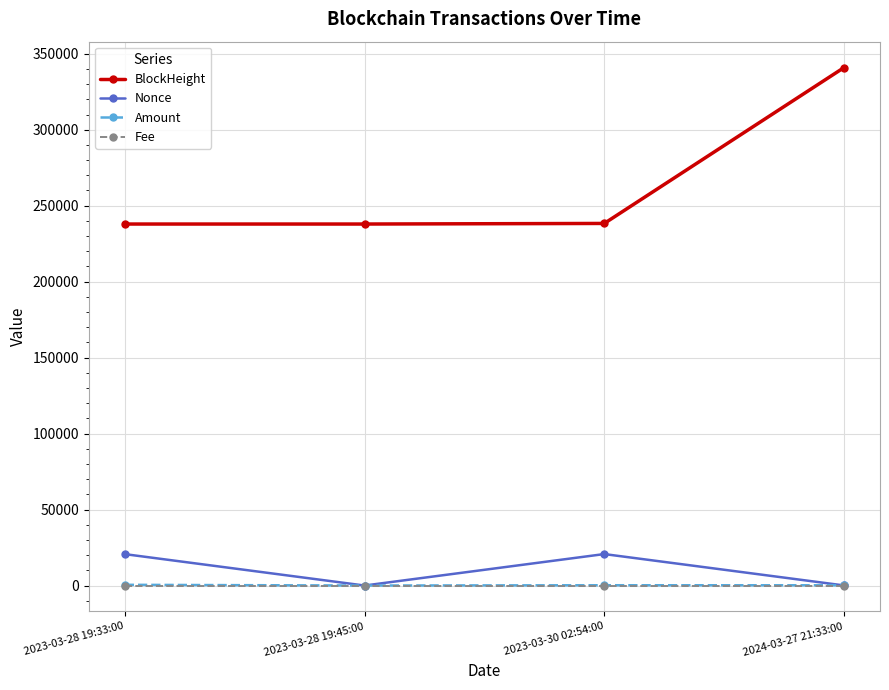

At how many categories does at least one series exceed 64971?

4